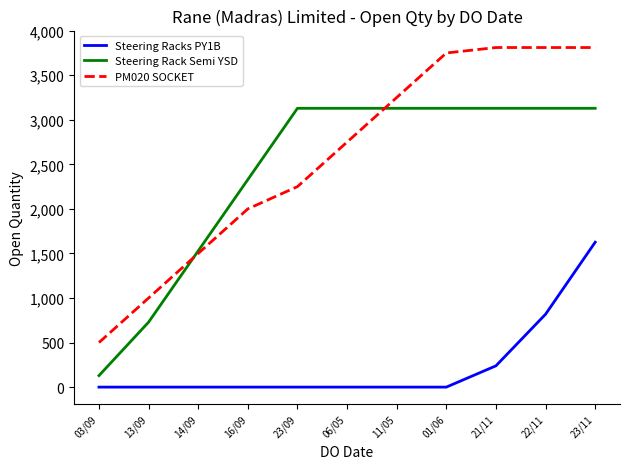

What is the minimum value for Steering Rack Semi YSD?

129